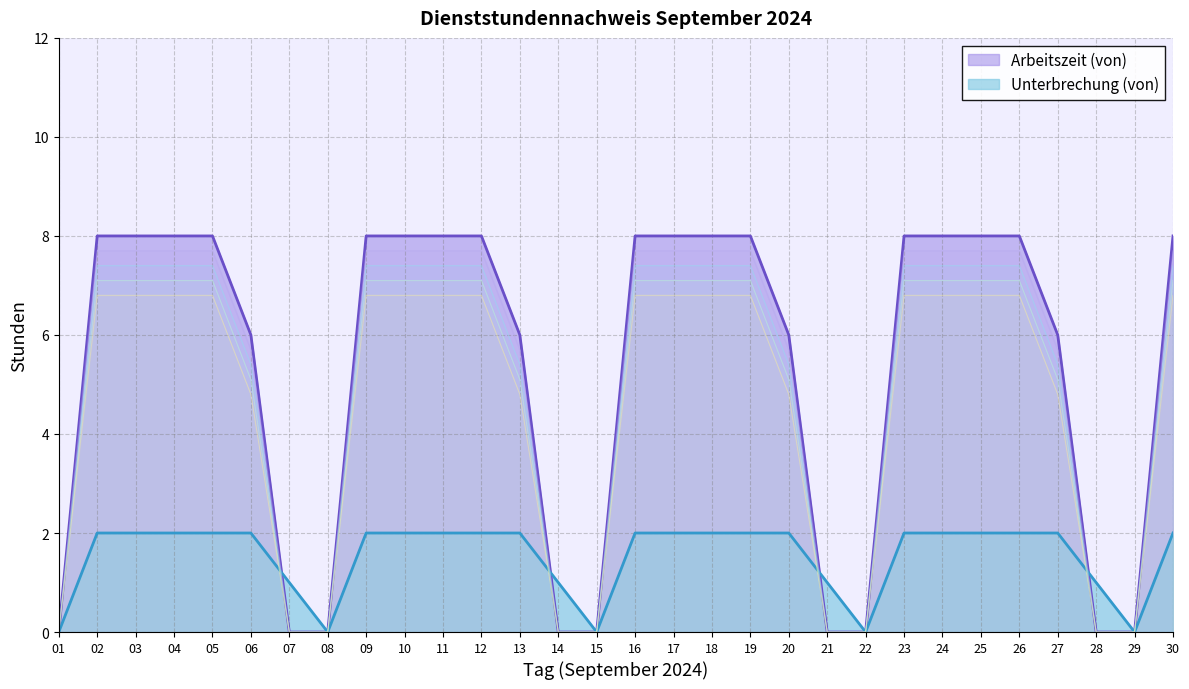

Is it true that Arbeitszeit (von) equals 6 at 27?

True